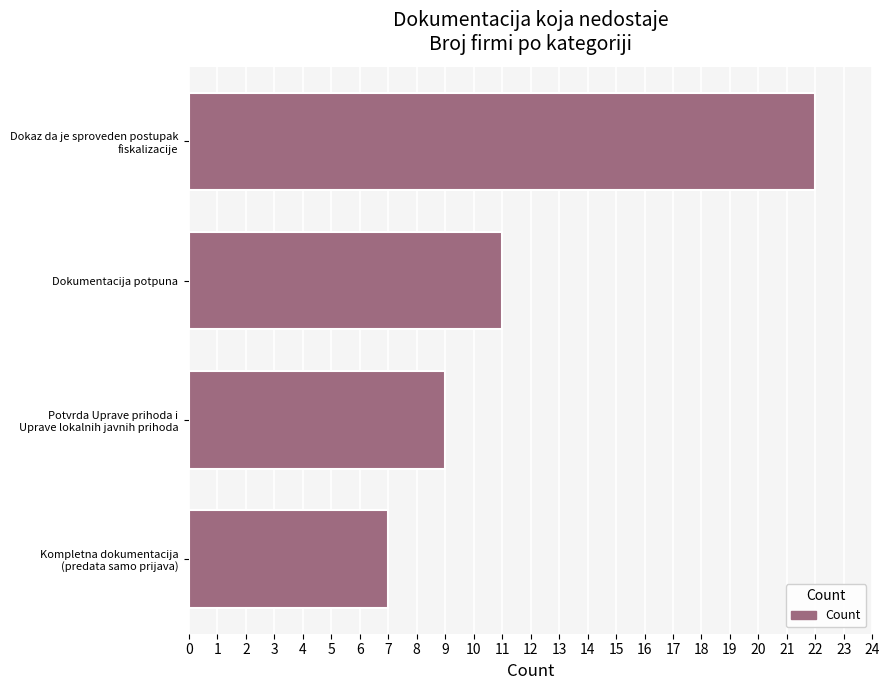

List the labels in order of value, smallest first.

Kompletna dokumentacija
(predata samo prijava), Potvrda Uprave prihoda i
Uprave lokalnih javnih prihoda, Dokumentacija potpuna, Dokaz da je sproveden postupak
fiskalizacije